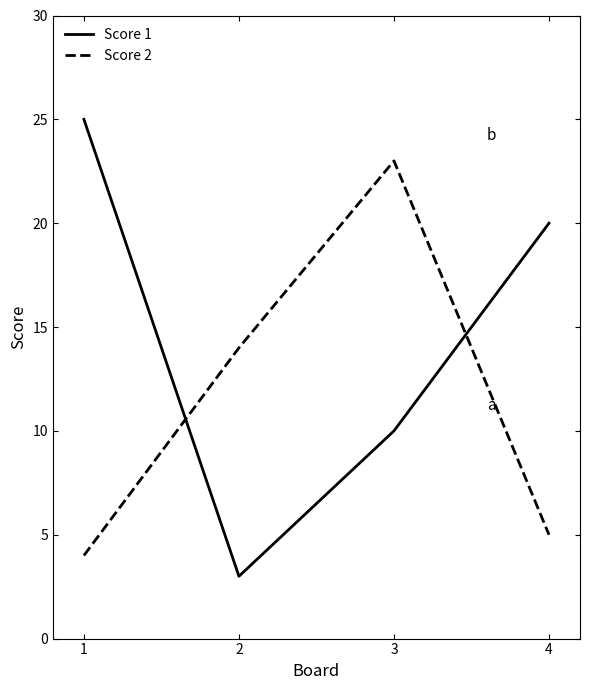

What is the sum of the Score 2 values at 4 and 2?

19